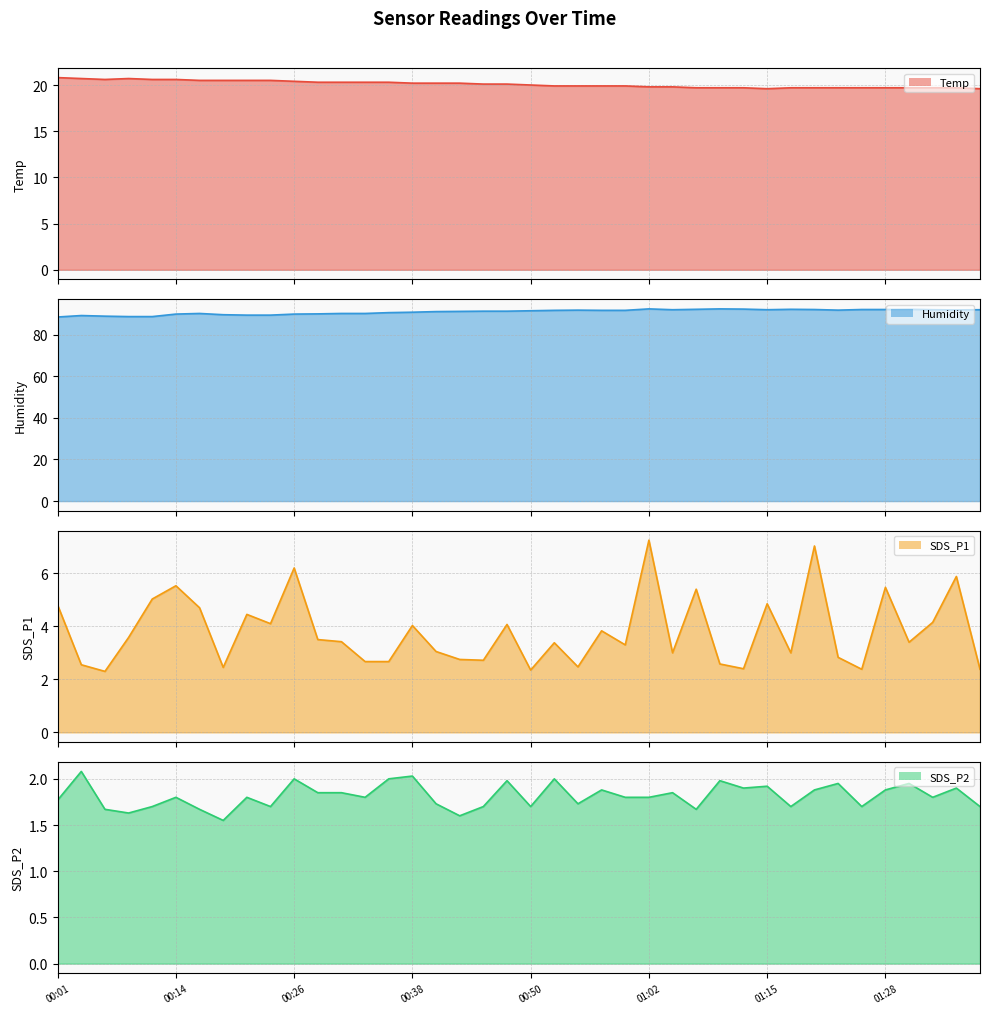

True or false: Temp line and SDS_P2 line cross at least once.

False